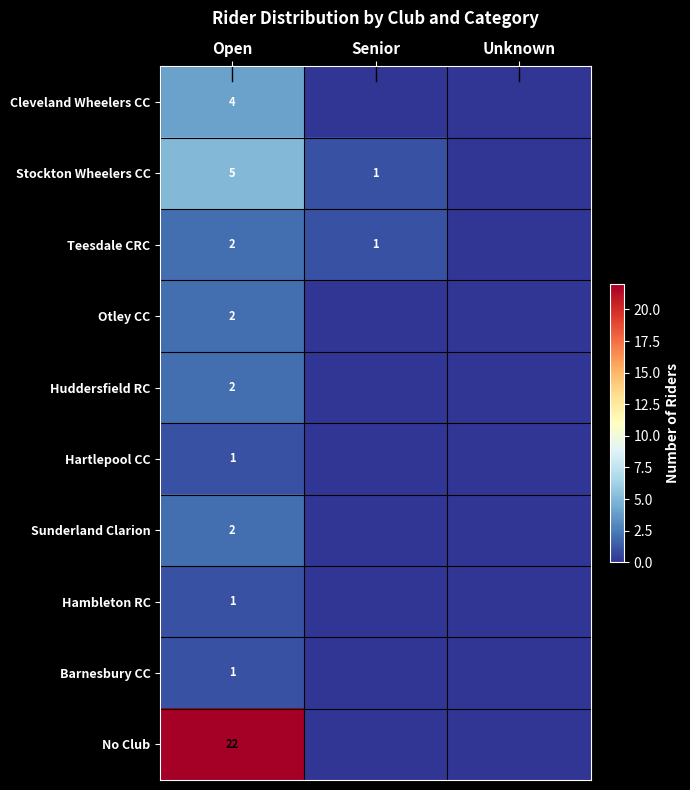

True or false: Barnesbury CC has a value of 1 at Open.

True